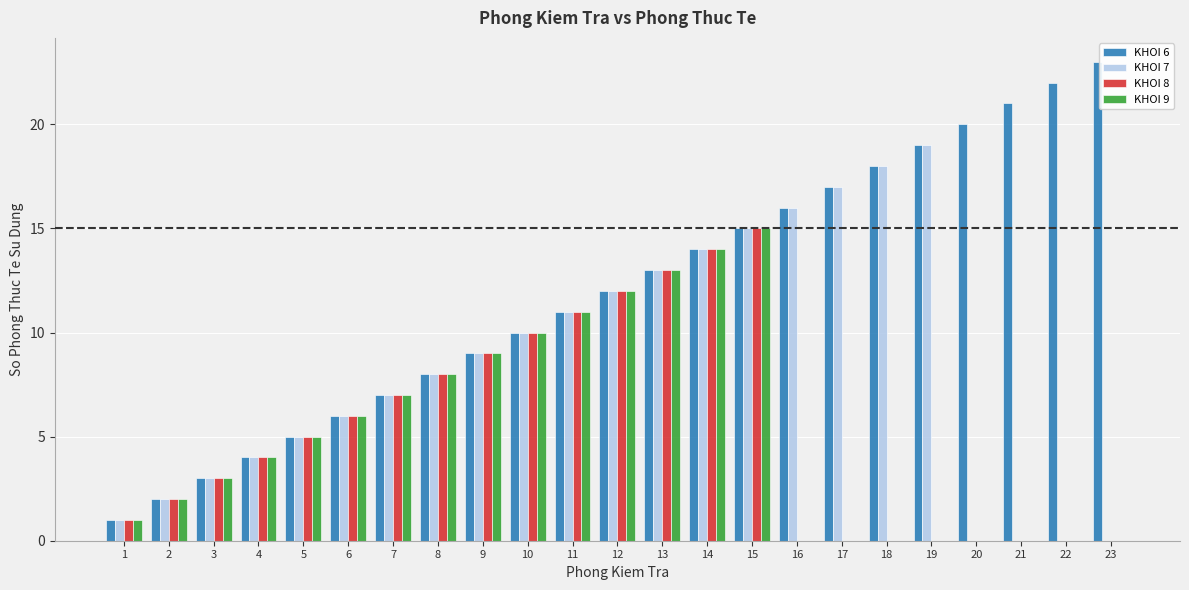

Is it true that KHOI 8 equals 7 at 5?

False